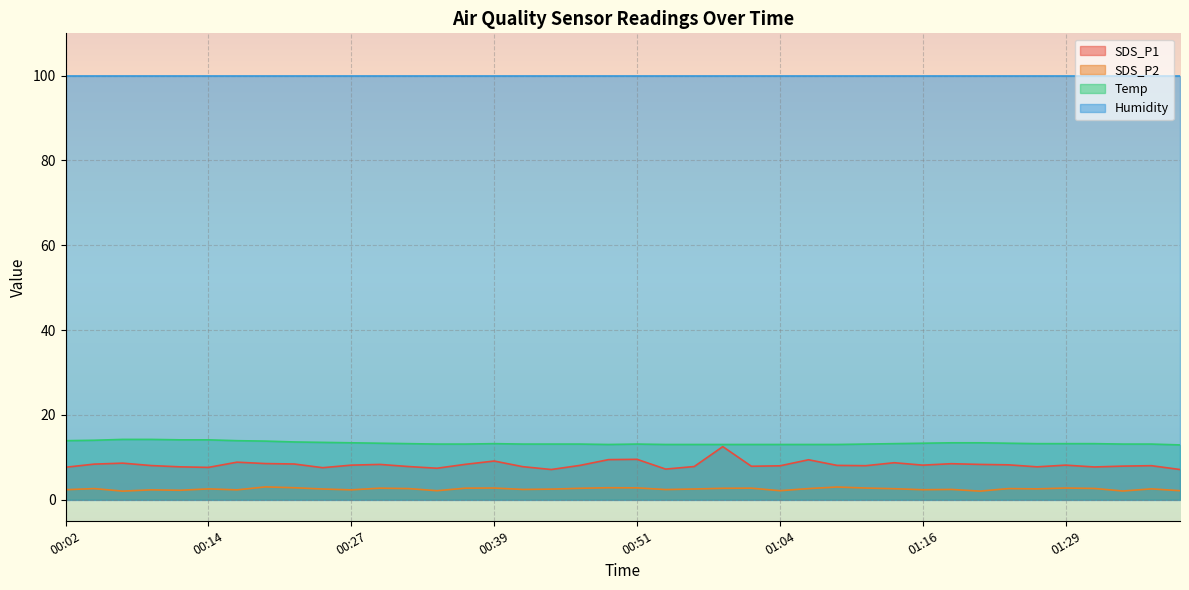

The SDS_P1 series shows 7.6 at 00:14. True or false?

True